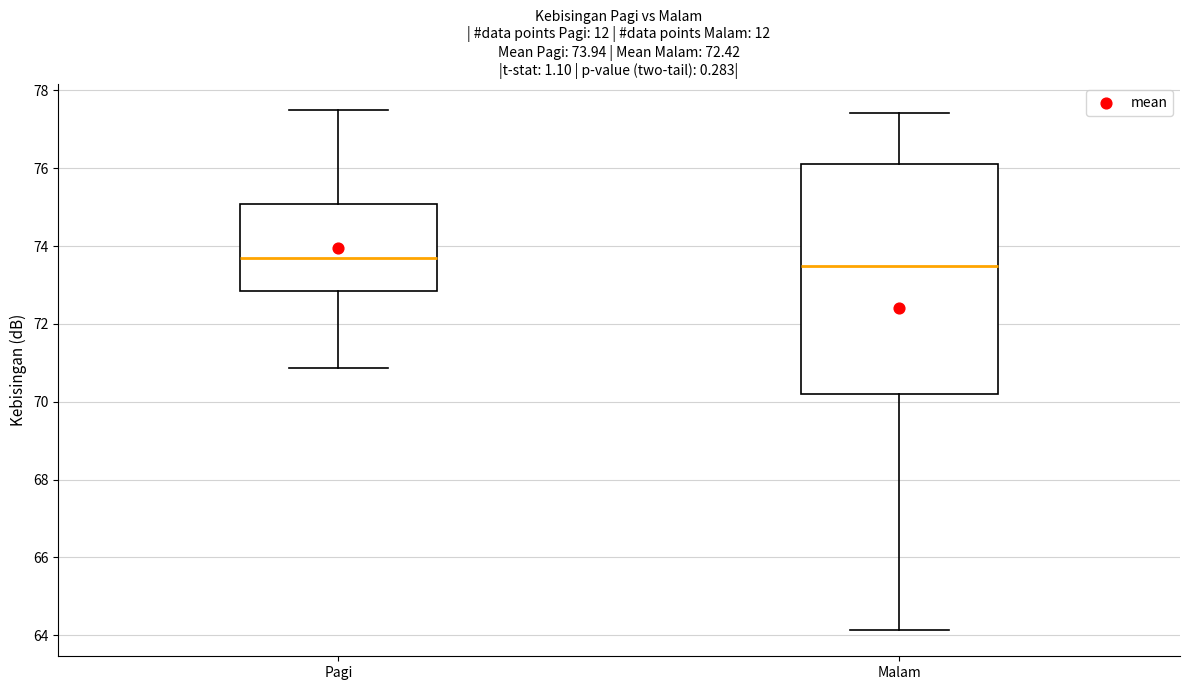

Which box is the tallest, from its lower edge to its upper edge?

Malam